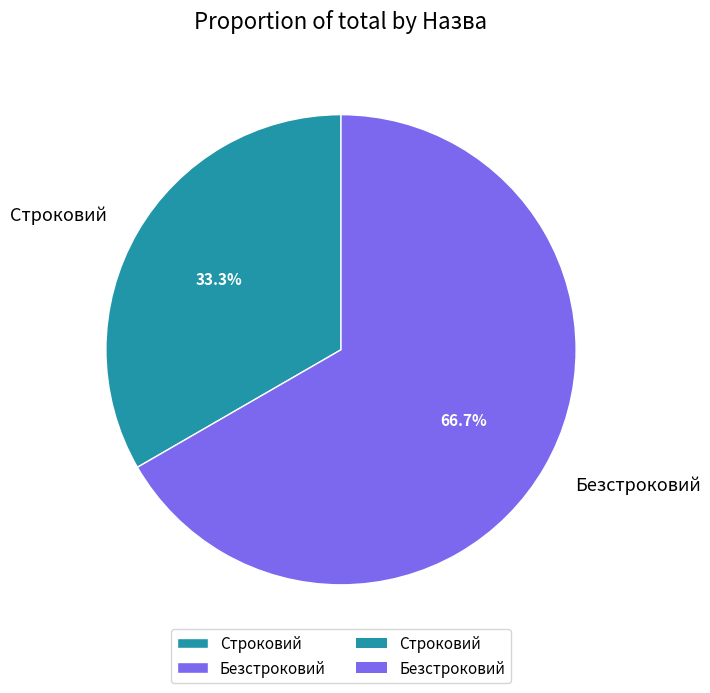

Is there any slice that represents more than half of the pie?

Yes